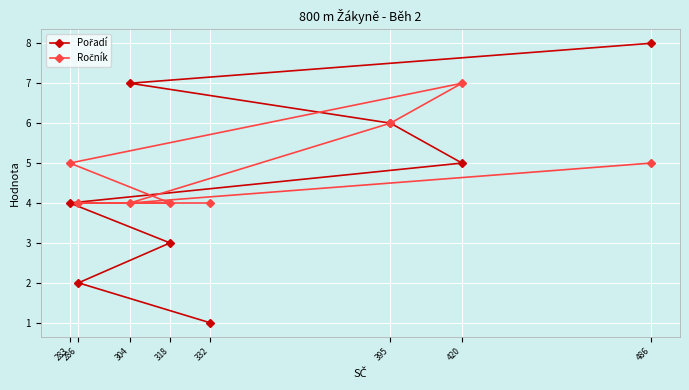

Reading left to right, list all the values displayed in this chart.

Pořadí: 332=1	286=2	318=3	283=4	420=5	395=6	304=7	486=8
Ročník: 332=4	286=4	318=4	283=5	420=7	395=6	304=4	486=5